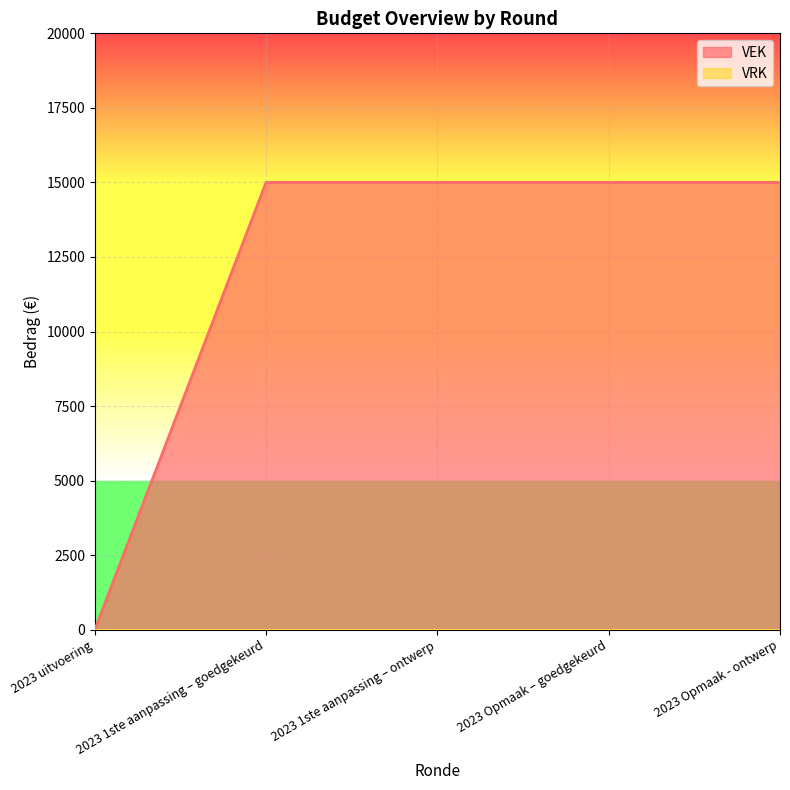

List the labels in order of value, smallest first.

2023 uitvoering, 2023 1ste aanpassing – goedgekeurd, 2023 1ste aanpassing – ontwerp, 2023 Opmaak – goedgekeurd, 2023 Opmaak - ontwerp